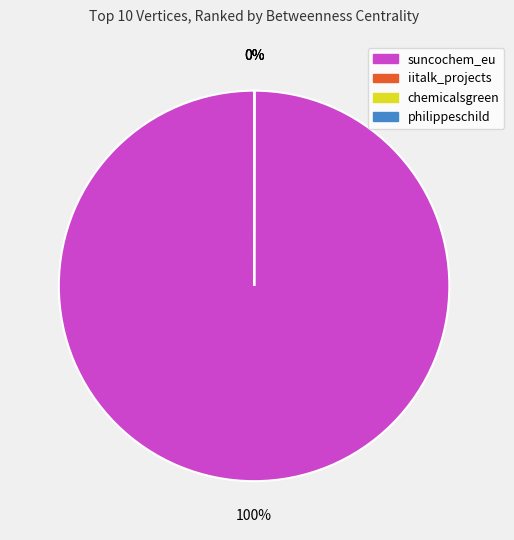

Which category has the biggest portion of the pie?

suncochem_eu